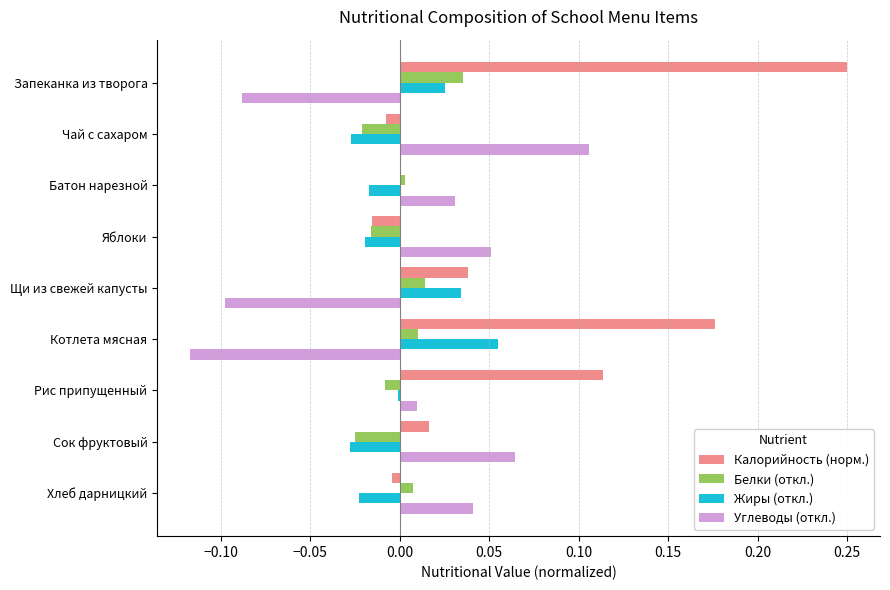

Which series has the largest range (max minus min)?

Калорийность (норм.)